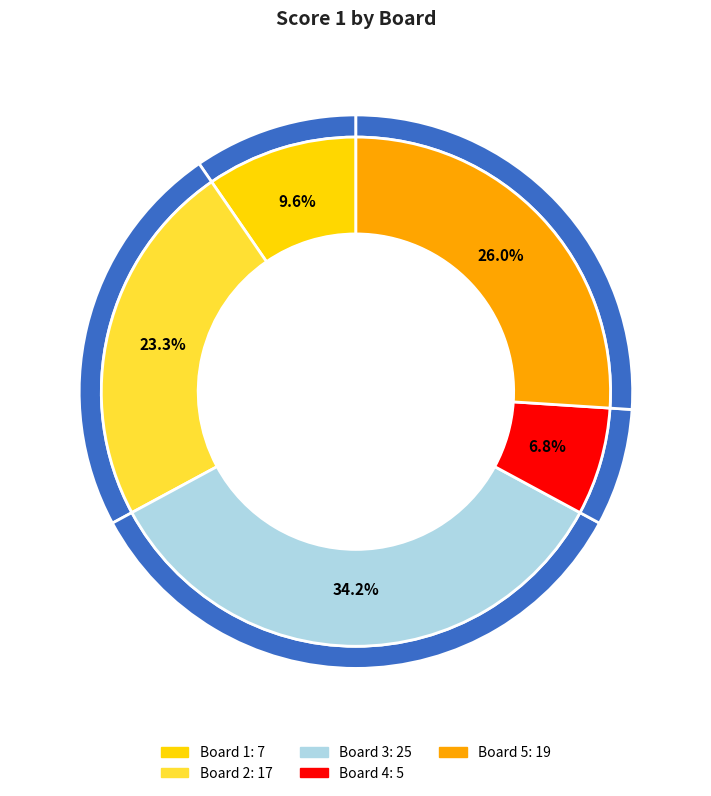

Rank the categories by value from highest to lowest.

Board 3, Board 5, Board 2, Board 1, Board 4